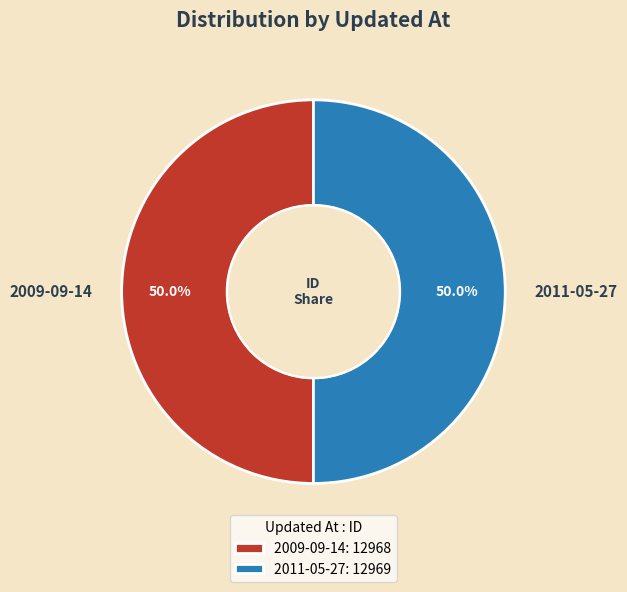

What portion of the pie excludes 2009-09-14?

50.0%